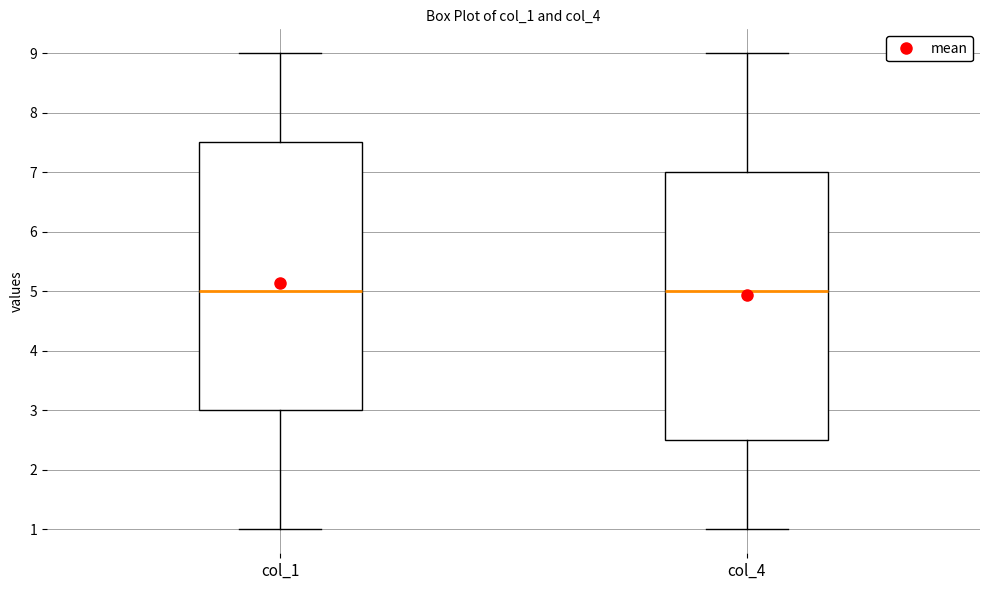

Reading left to right, read every box against the y-axis: the position of its median line, the range the box covers, and the ends of its whiskers. The values are not printed on the chart, so give them approximately, as read against the axis.

col_1: median 5.0, box 3.0 to 7.5, whiskers 1.0 to 9.0
col_4: median 5.0, box 2.5 to 7.0, whiskers 1.0 to 9.0